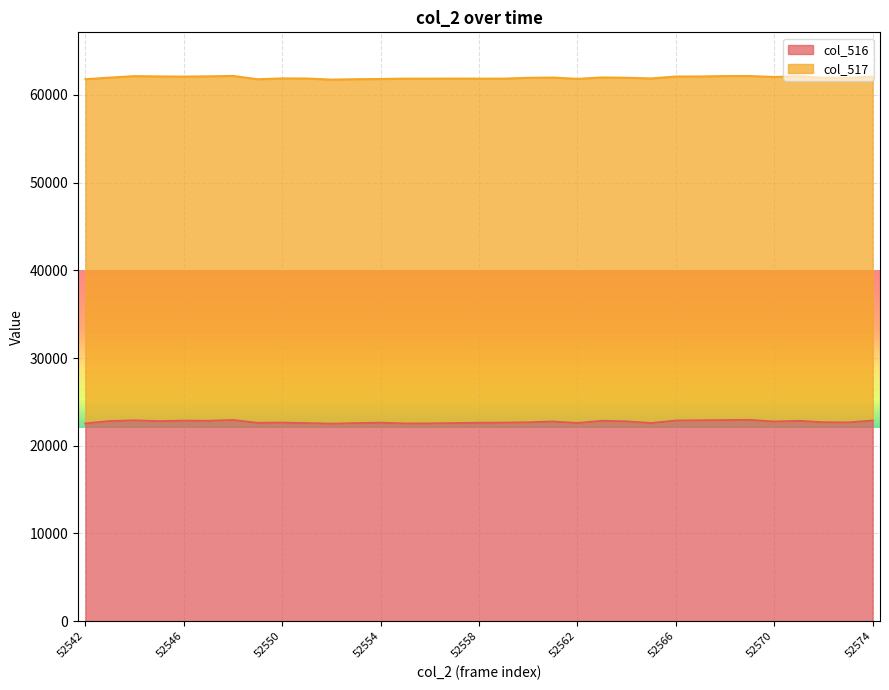

Is it true that the value at 52561 is 33847?

False